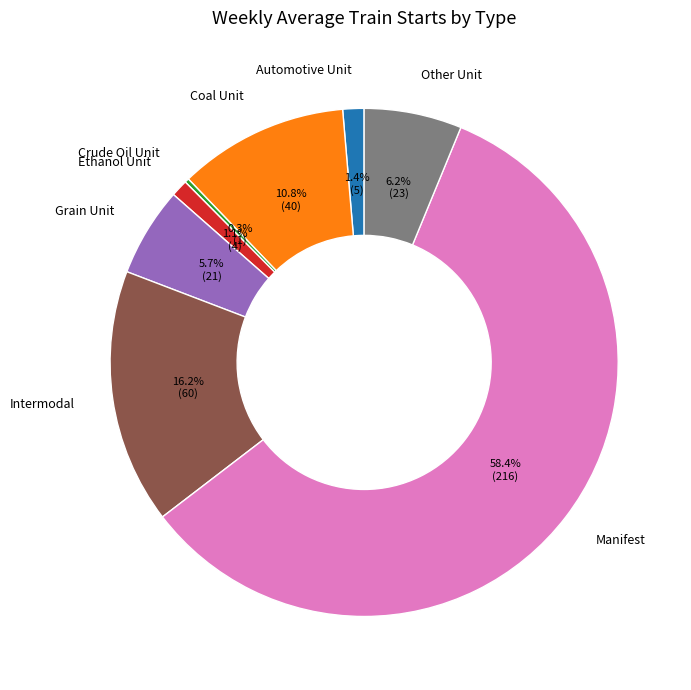

Combined, what portion of the pie is Ethanol Unit and Intermodal?

17.3%